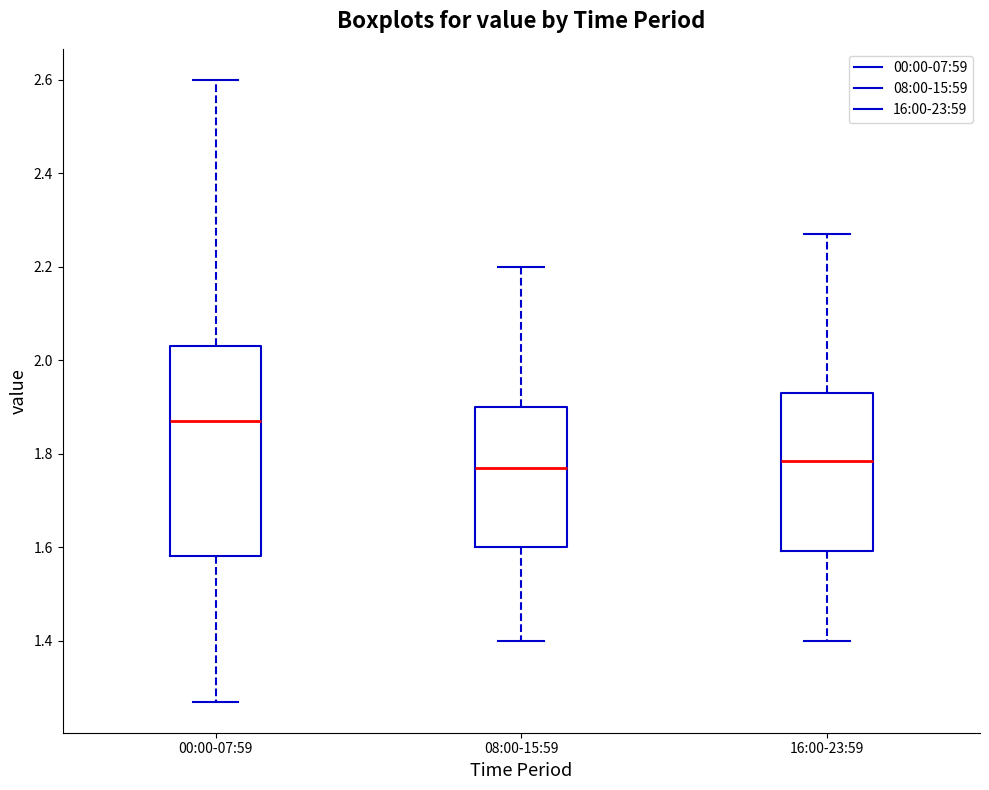

Comparing the boxes themselves (not the whiskers), which one is the tallest?

00:00-07:59